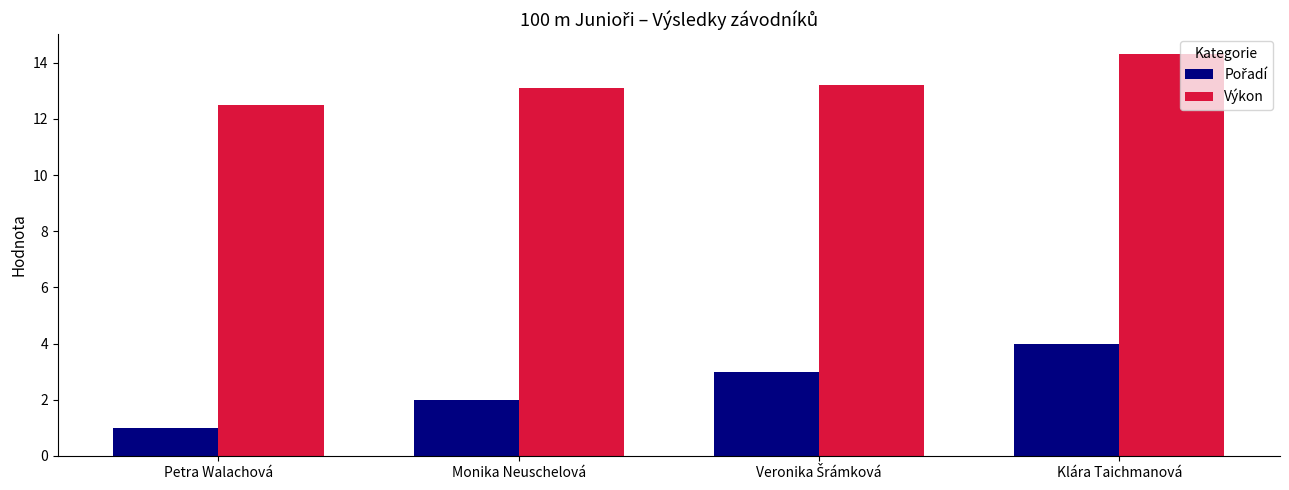

What is the total value across all series at Klára Taichmanová?

18.3